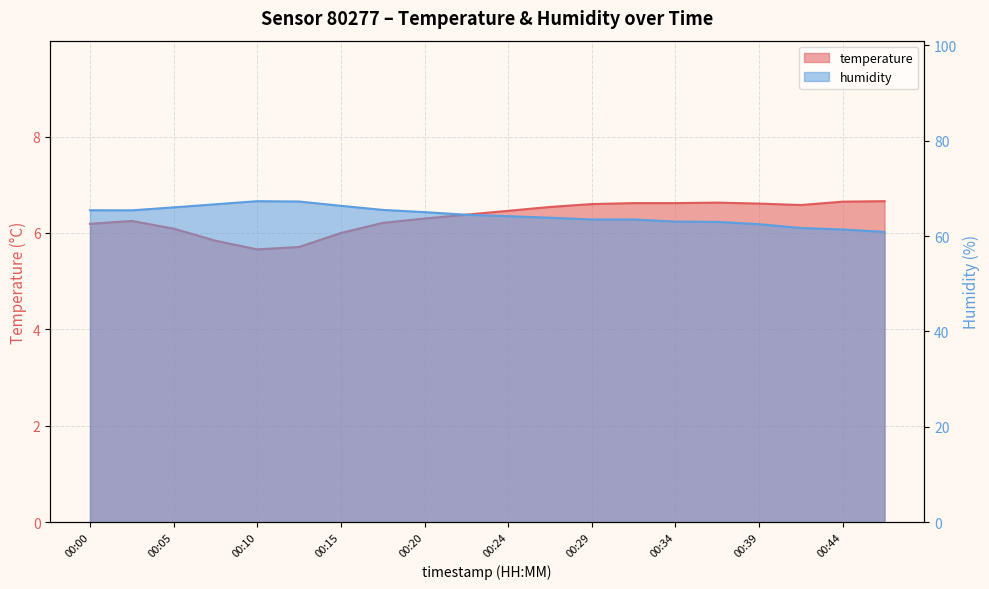

How many interior local valleys does the temperature series have?

2